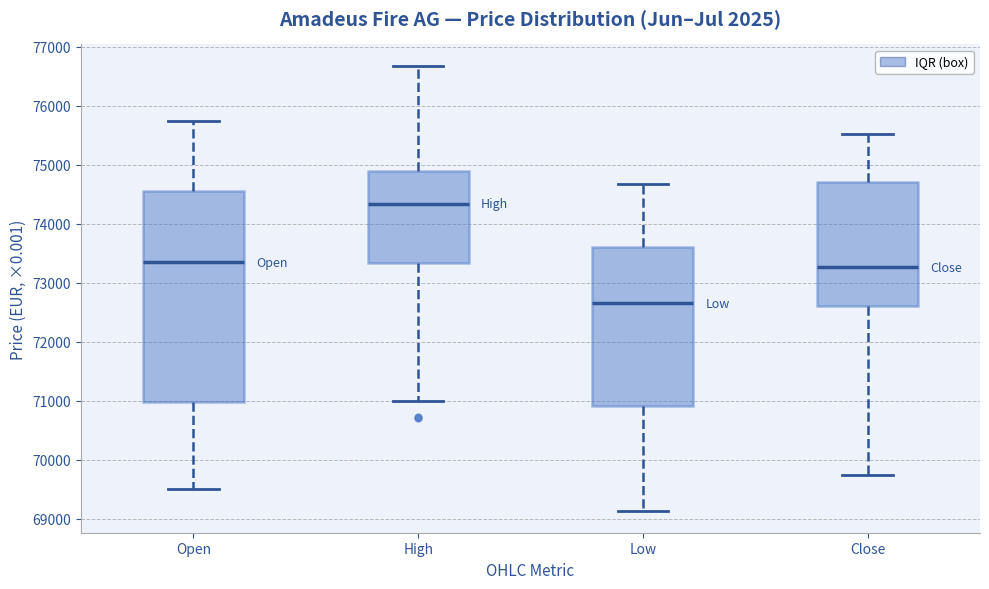

Reading left to right, read every box against the y-axis: the position of its median line, the range the box covers, and the ends of its whiskers. The values are not printed on the chart, so give them approximately, as read against the axis.

Open: median 73400, box 71000 to 74600, whiskers 69500 to 75700
High: median 74300, box 73300 to 74900, whiskers 71000 to 76700
Low: median 72700, box 70900 to 73600, whiskers 69100 to 74700
Close: median 73300, box 72600 to 74700, whiskers 69700 to 75500